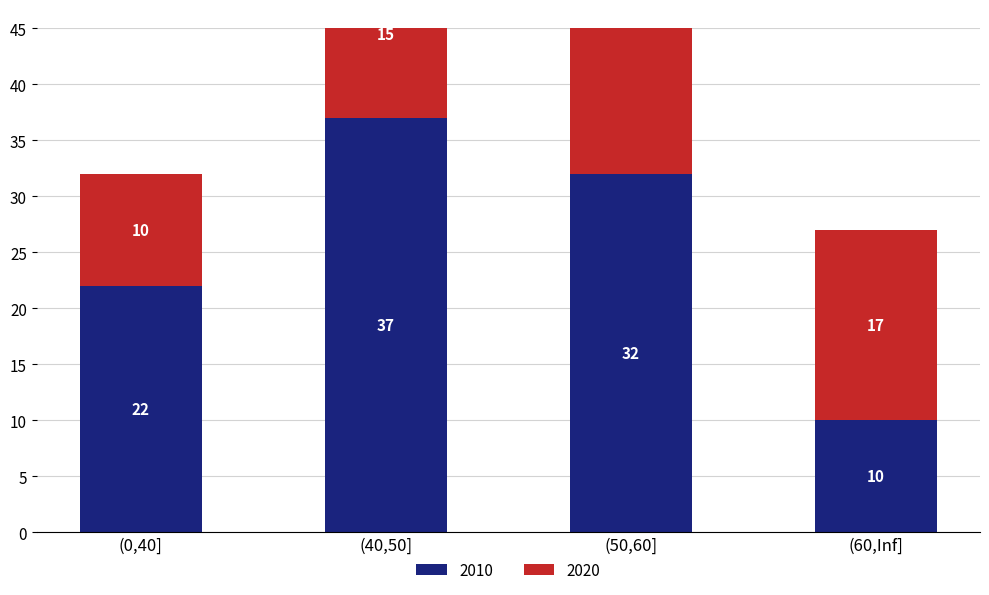

At which category is the sum across all series the highest?

(50,60]